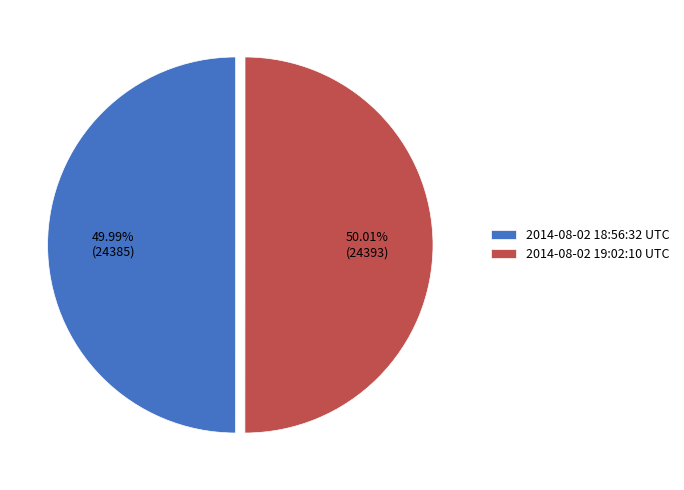

Is there any slice that represents more than half of the pie?

Yes